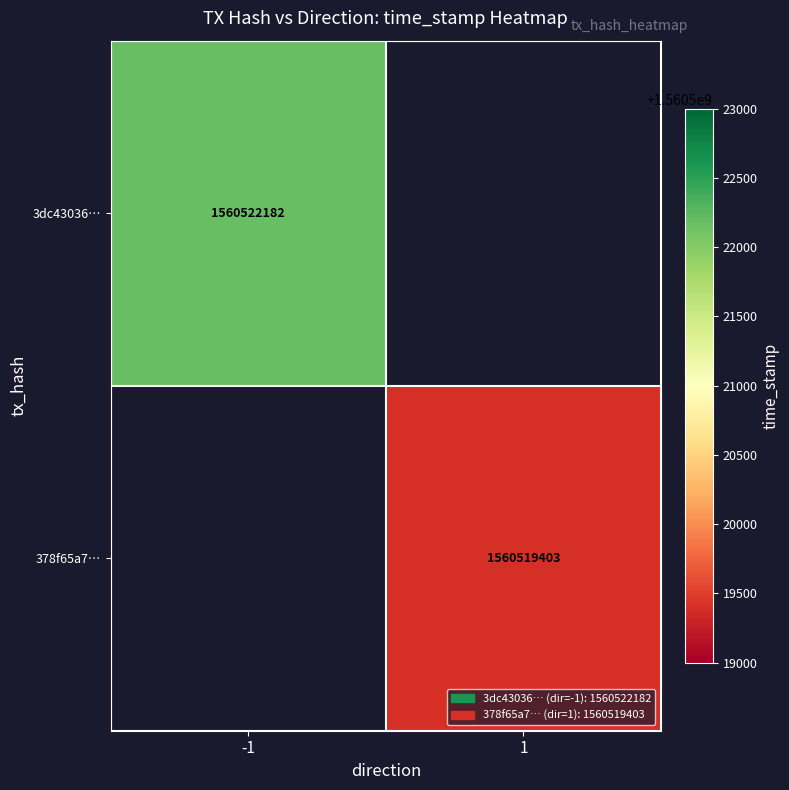

Is it true that 3dc43036… equals 925114599 at -1?

False